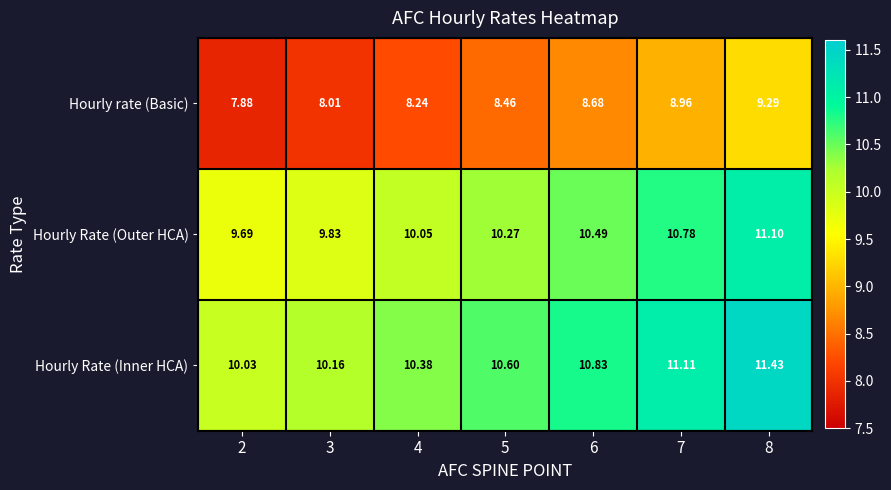

Which series changed the most between 4 and 6?

Hourly Rate (Inner HCA)